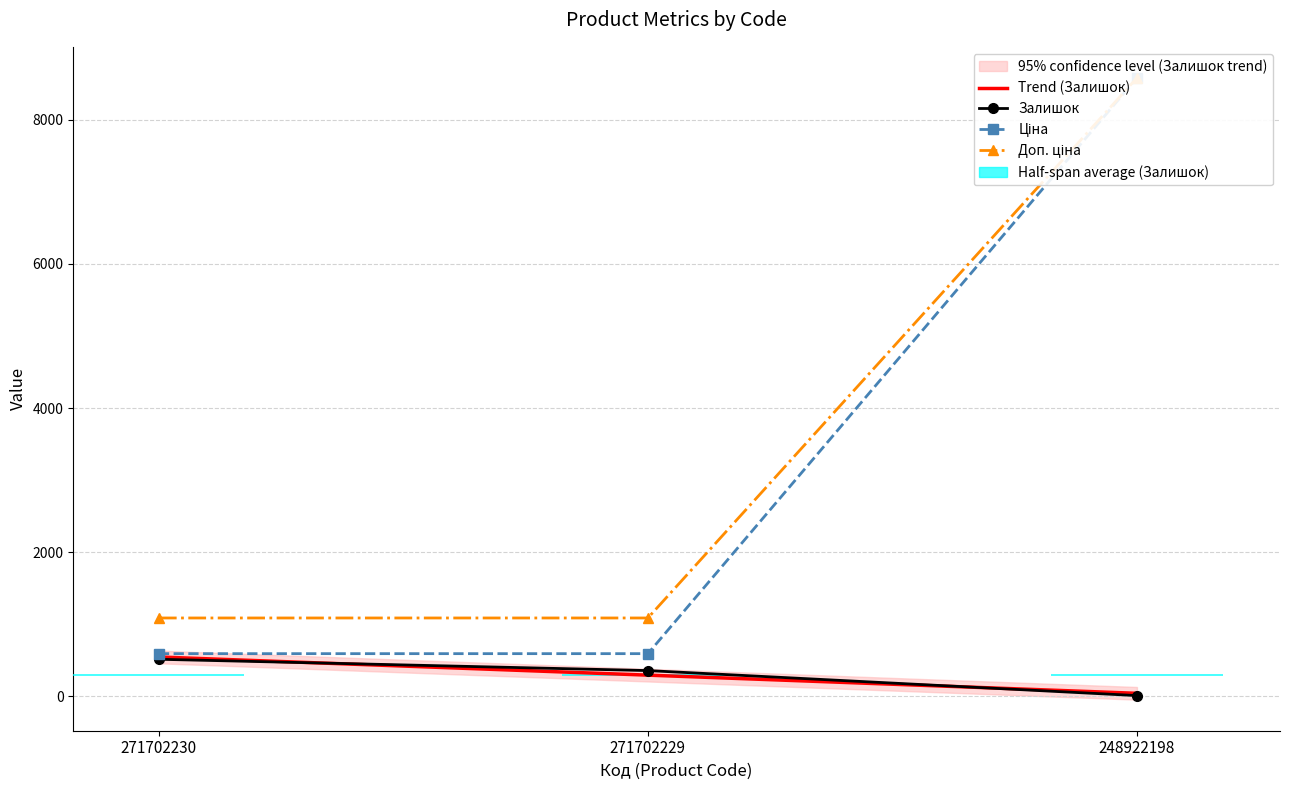

What are all the series names shown in the legend?

Trend (Залишок), Залишок, Ціна, Доп. ціна